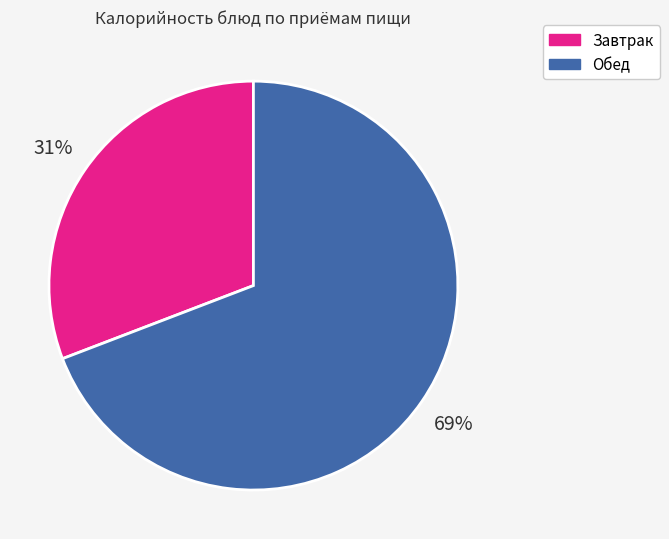

Combined, do Завтрак and Обед account for over 50%?

Yes